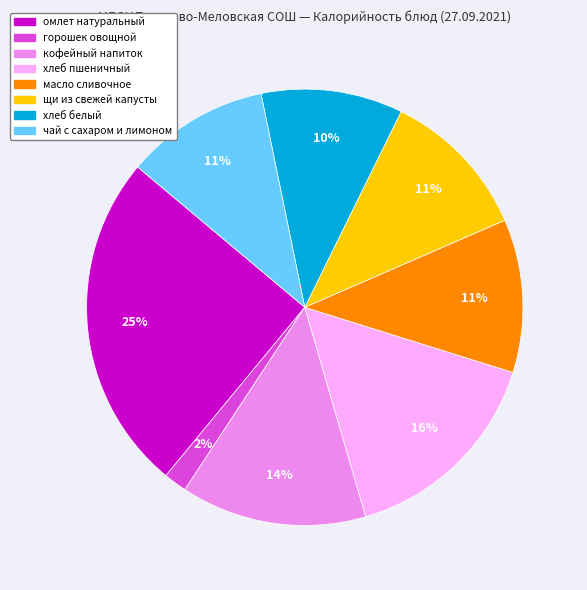

Is чай с сахаром и лимоном the majority of the pie?

No